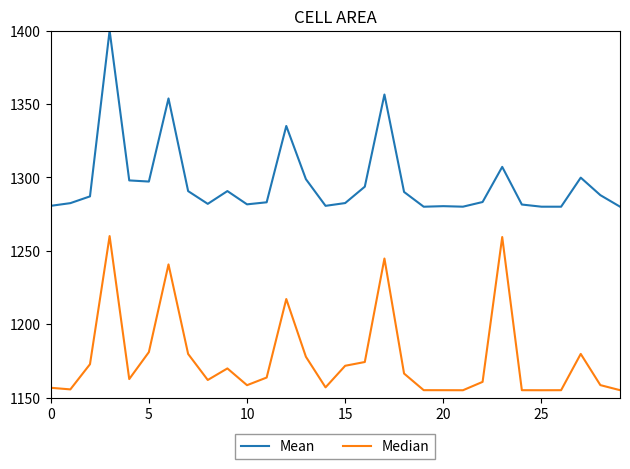

What is the minimum value for Mean?

1280.0